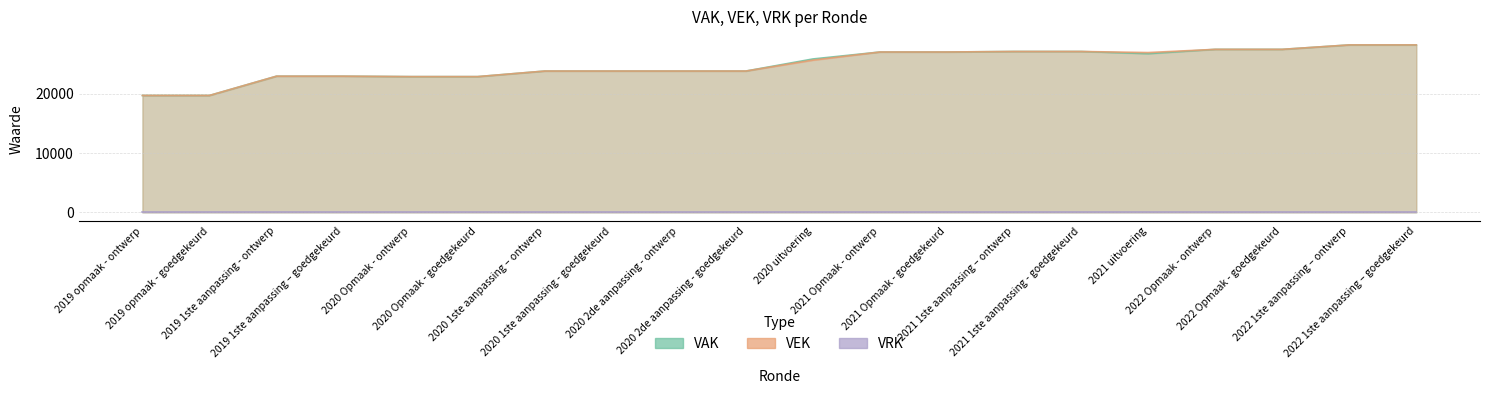

The VAK series shows 23808 at 2020 2de aanpassing - goedgekeurd. True or false?

True